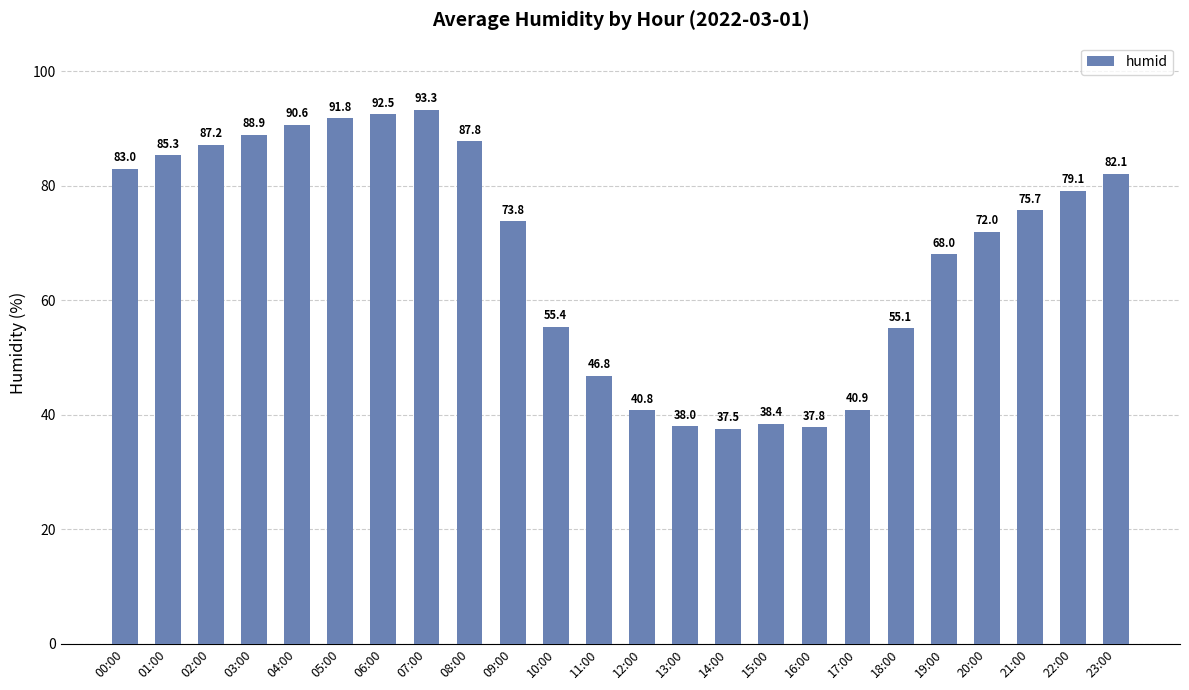

What is the difference between the maximum and minimum values?

55.8